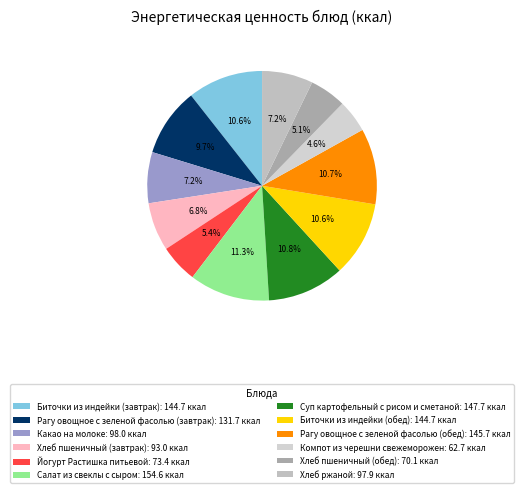

Is it true that Рагу овощное с зеленой фасолью (завтрак) is 17% of the pie?

False